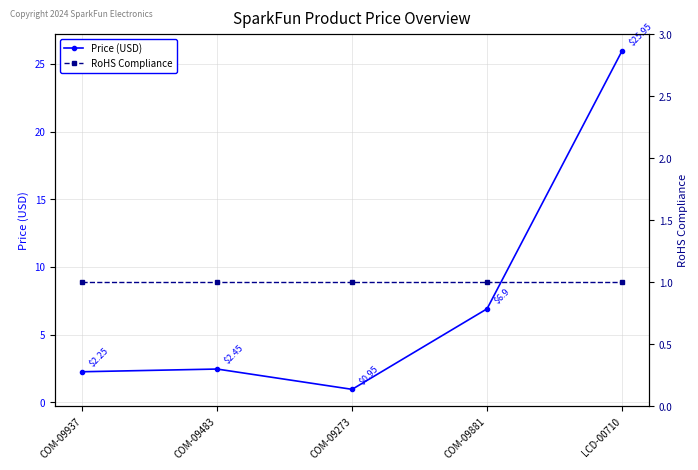

Which series has the largest total across all categories?

Price (USD)